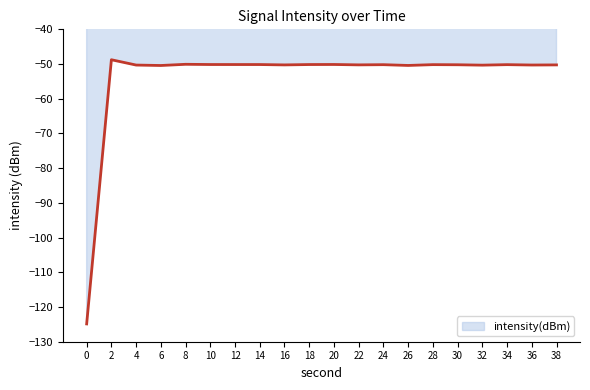

The chart shows a value of -13.1 at 8. True or false?

False